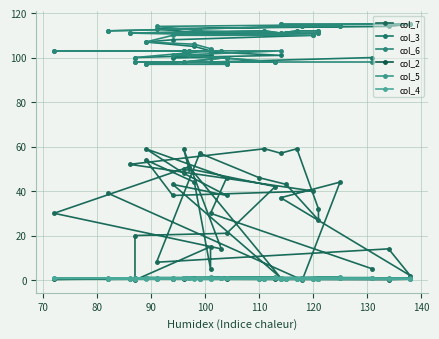

What is the sum of all col_3 values?

4234.0